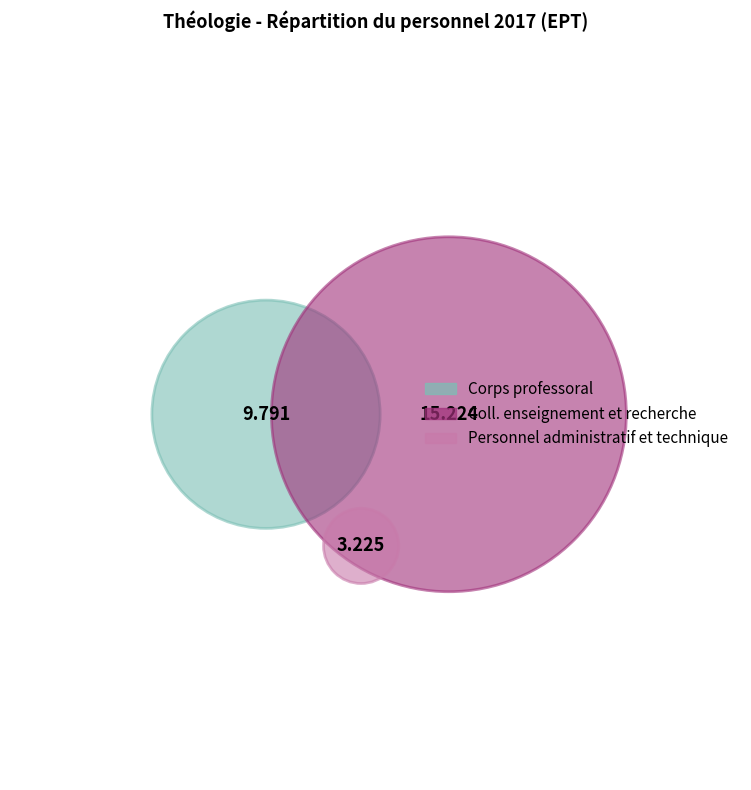

True or false: Personnel administratif et technique accounts for 11% of the total.

True